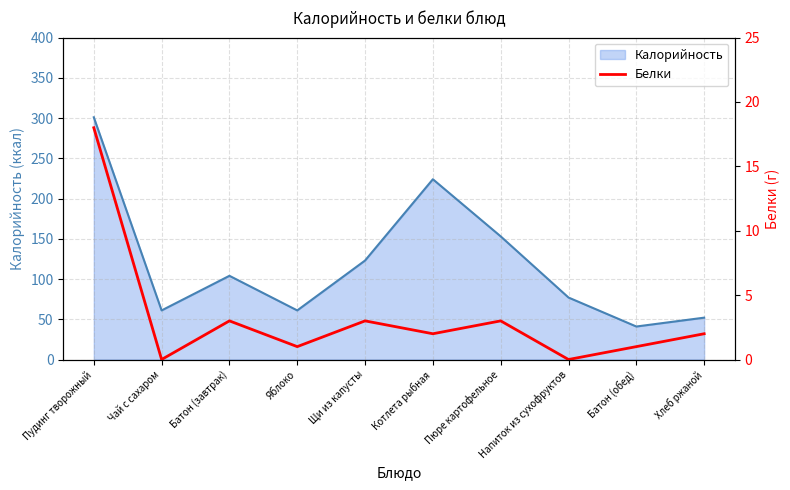

At which label does Калорийность reach its peak?

Пудинг творожный